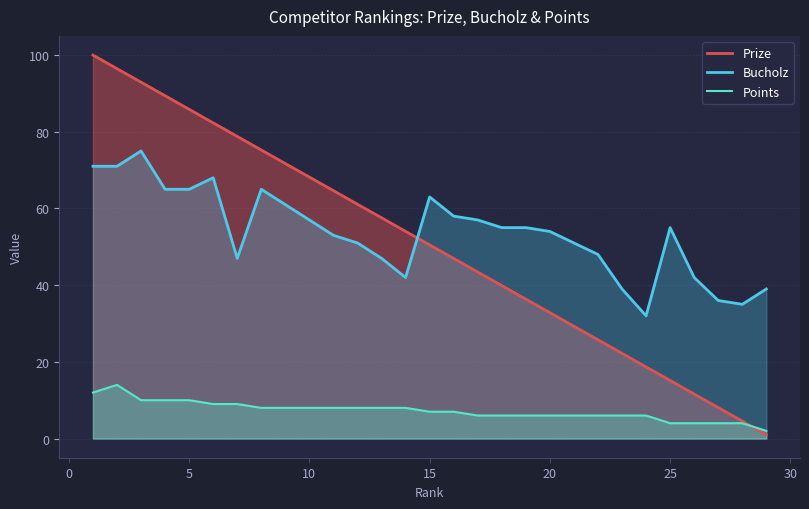

How many intersections are there between Points and Prize?

1